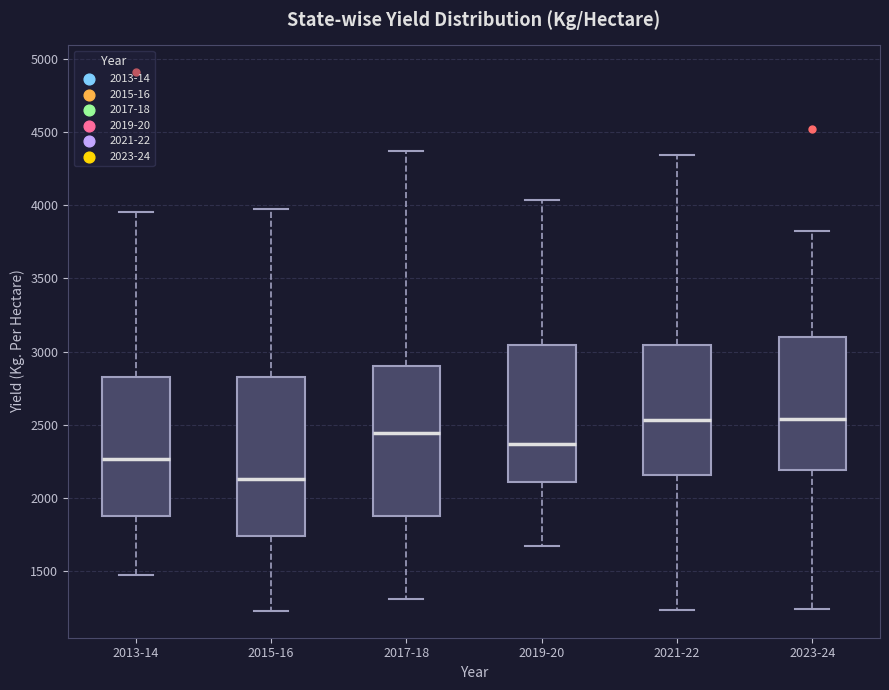

Where is the upper edge of the box for 2013-14 on the y-axis? The values are not printed on the chart, so give them approximately, as read against the axis.

2850